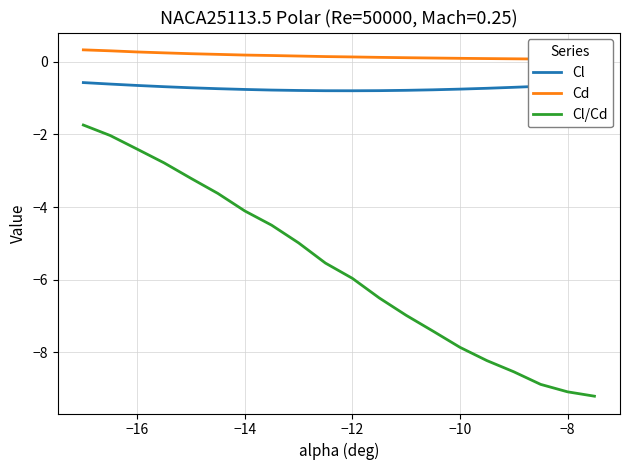

Is it true that Cl/Cd equals -2.2 at −14?

False